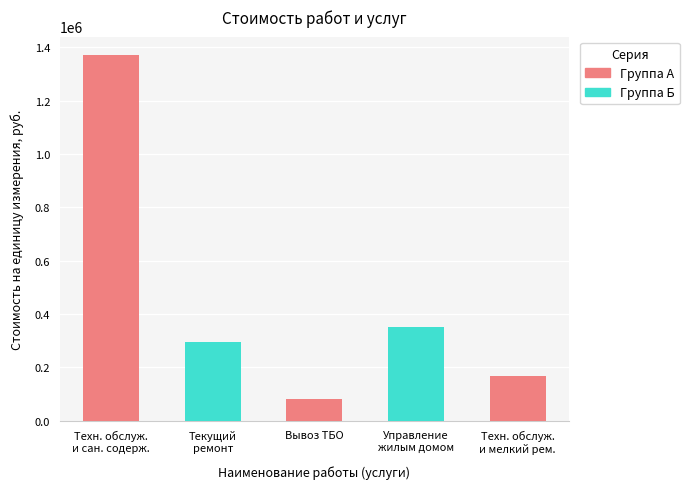

Count the number of categories in the chart.

5